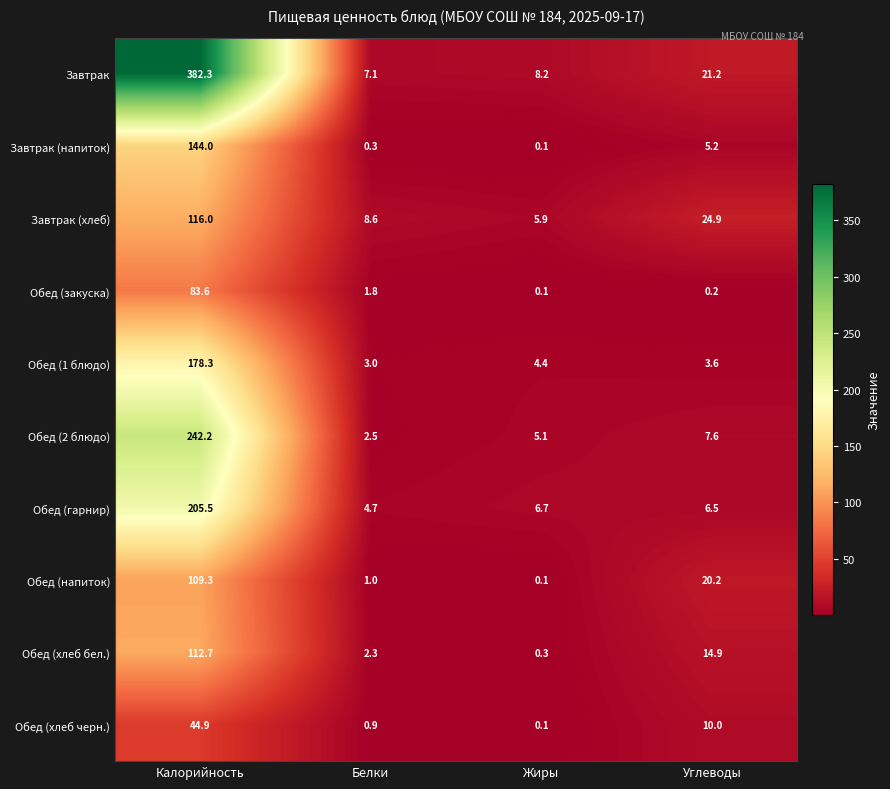

At which label does Завтрак (хлеб) reach its minimum?

Жиры